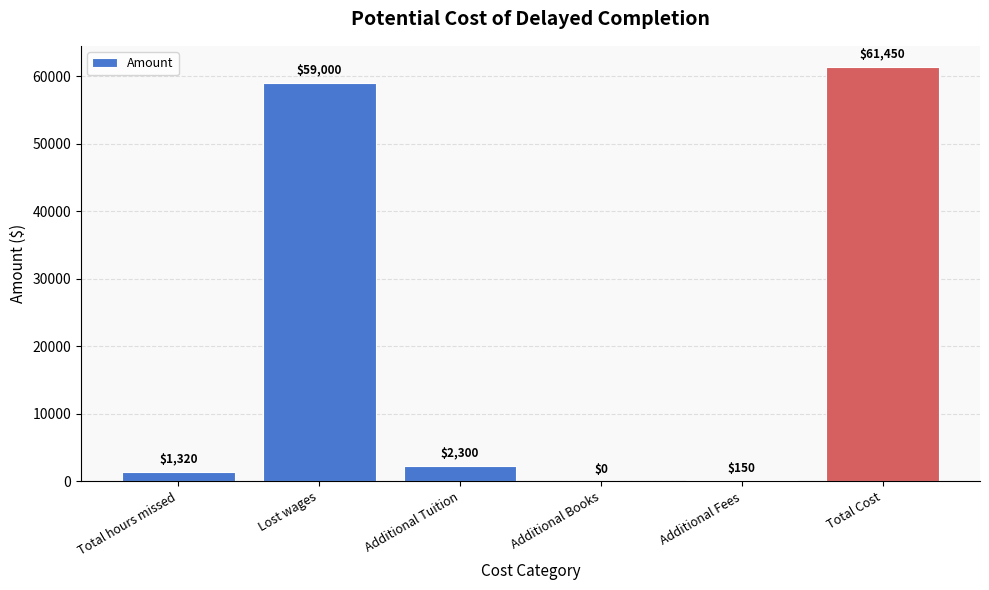

The value at Additional Books is 0. True or false?

True